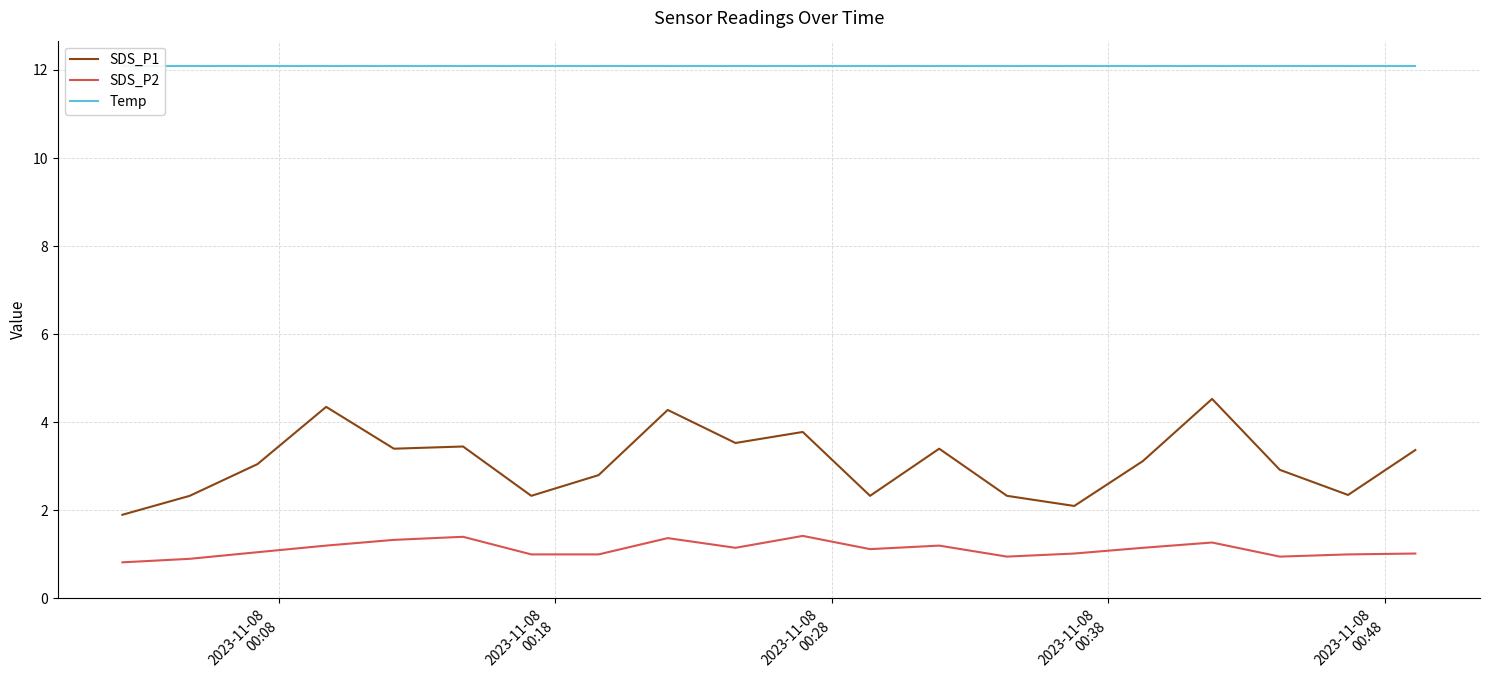

Which series has the largest total across all categories?

Temp